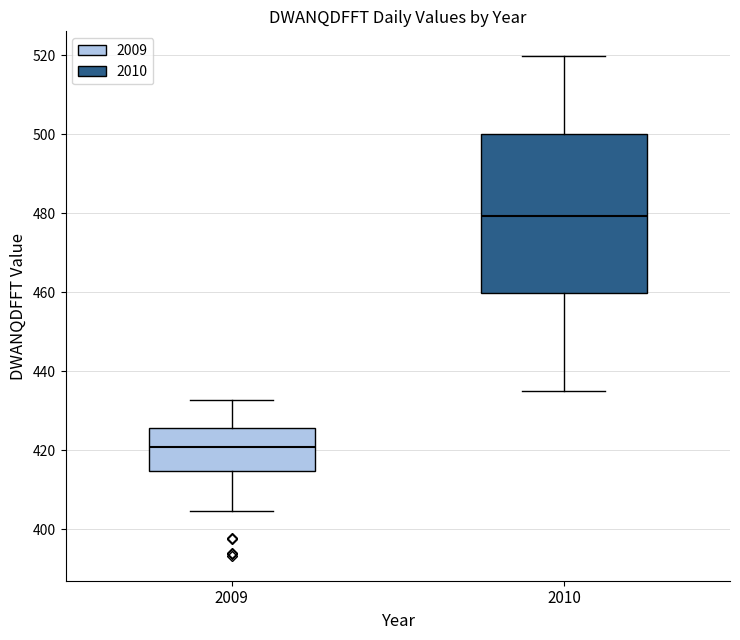

Reading left to right, read every box against the y-axis: the position of its median line, the range the box covers, and the ends of its whiskers. The values are not printed on the chart, so give them approximately, as read against the axis.

2009: median 420, box 414 to 426, whiskers 404 to 432
2010: median 480, box 460 to 500, whiskers 436 to 520